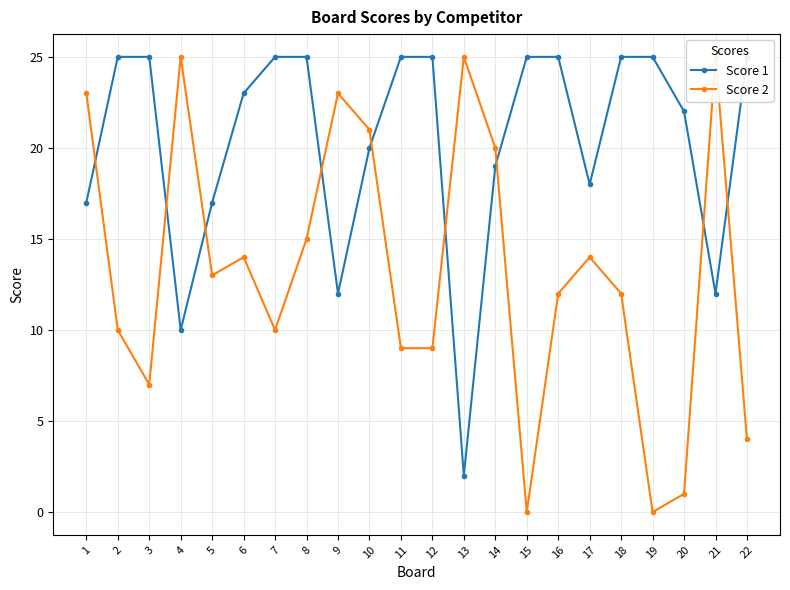

At which category does Score 2 reach its first local peak?

4